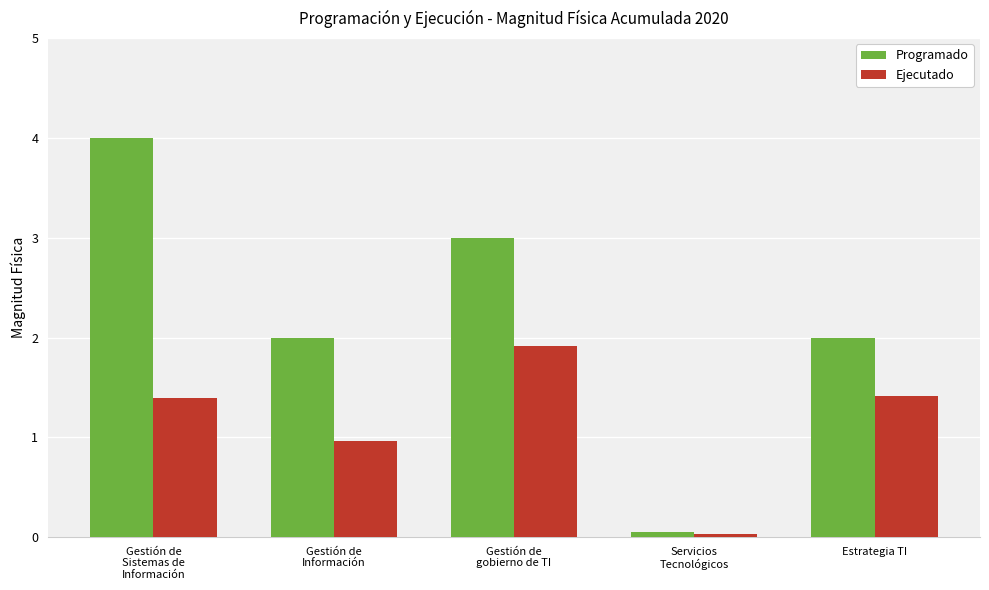

What is the average value of the Programado series?

2.2